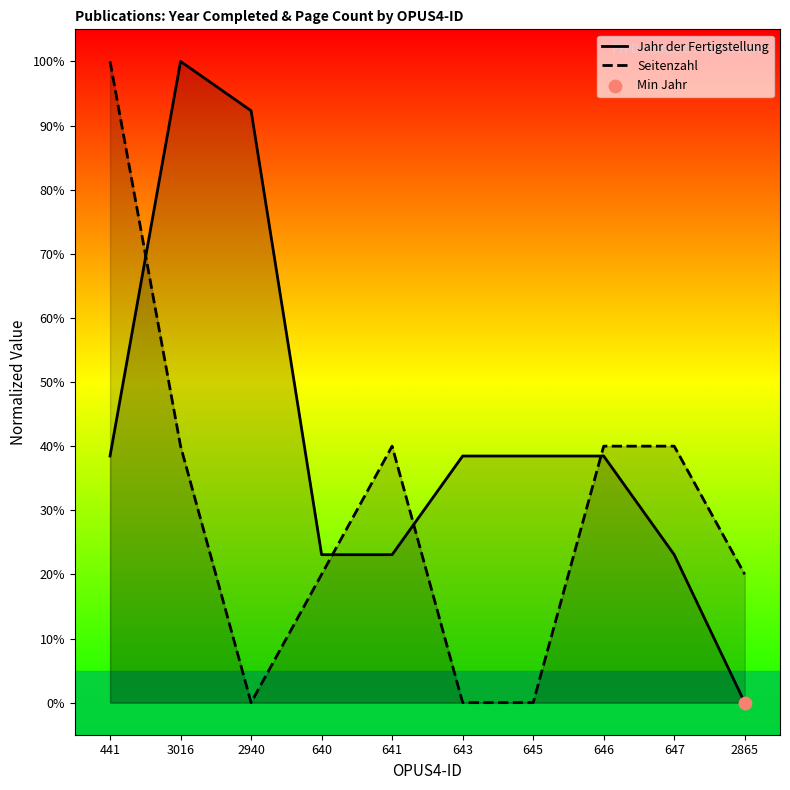

At how many categories does at least one series exceed 42?

3